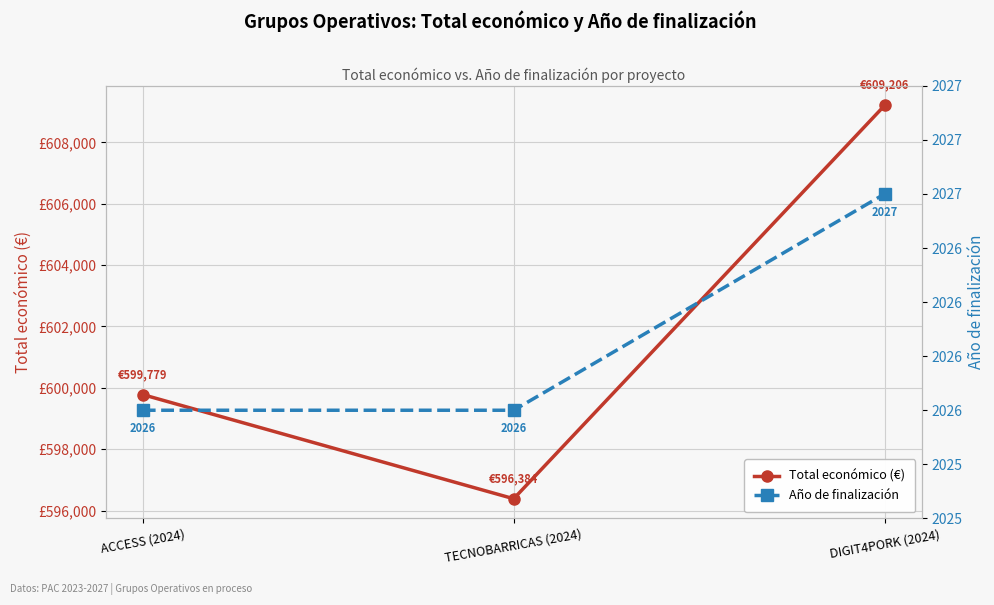

At which label does Año de finalización reach its peak?

DIGIT4PORK (2024)